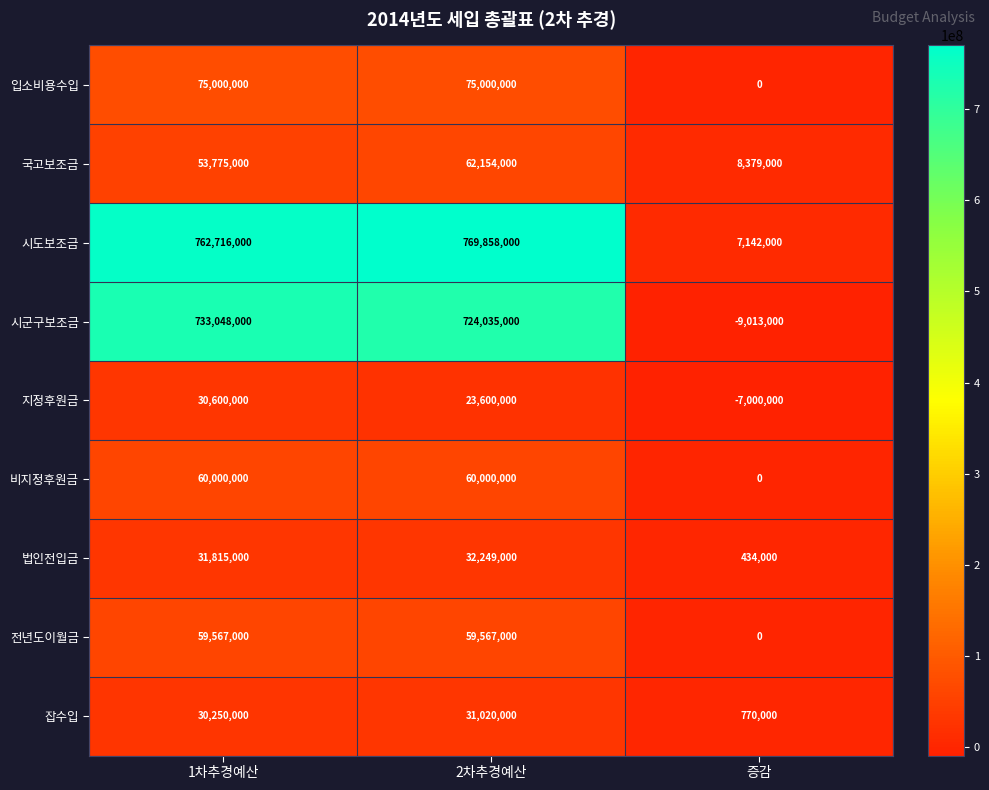

What is the difference between the highest and lowest values at 2차추경예산?

746258000